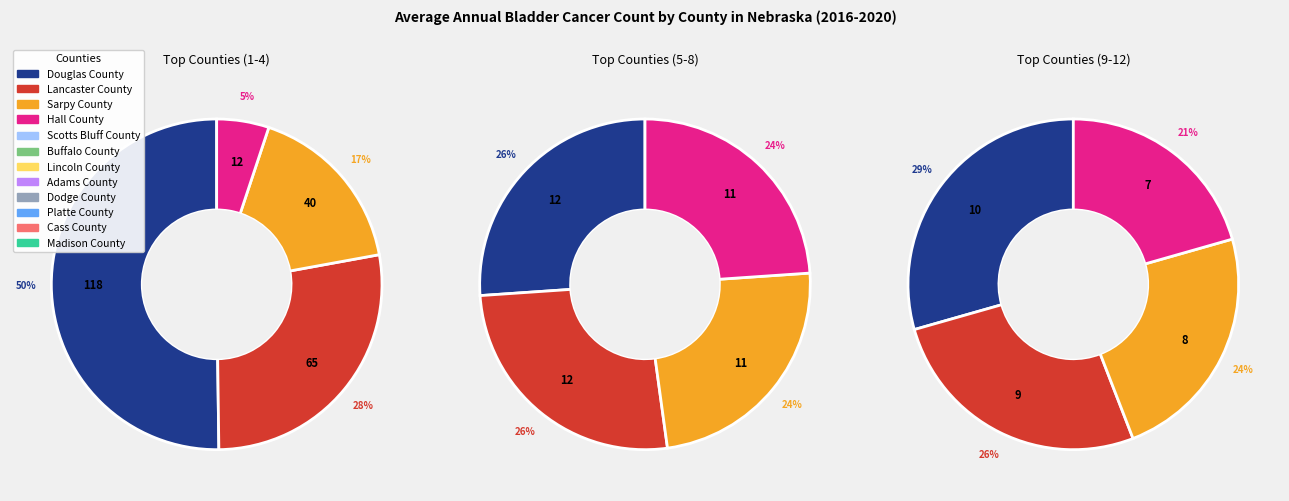

What percentage is the Scotts Bluff County slice, to the nearest percent?

4%